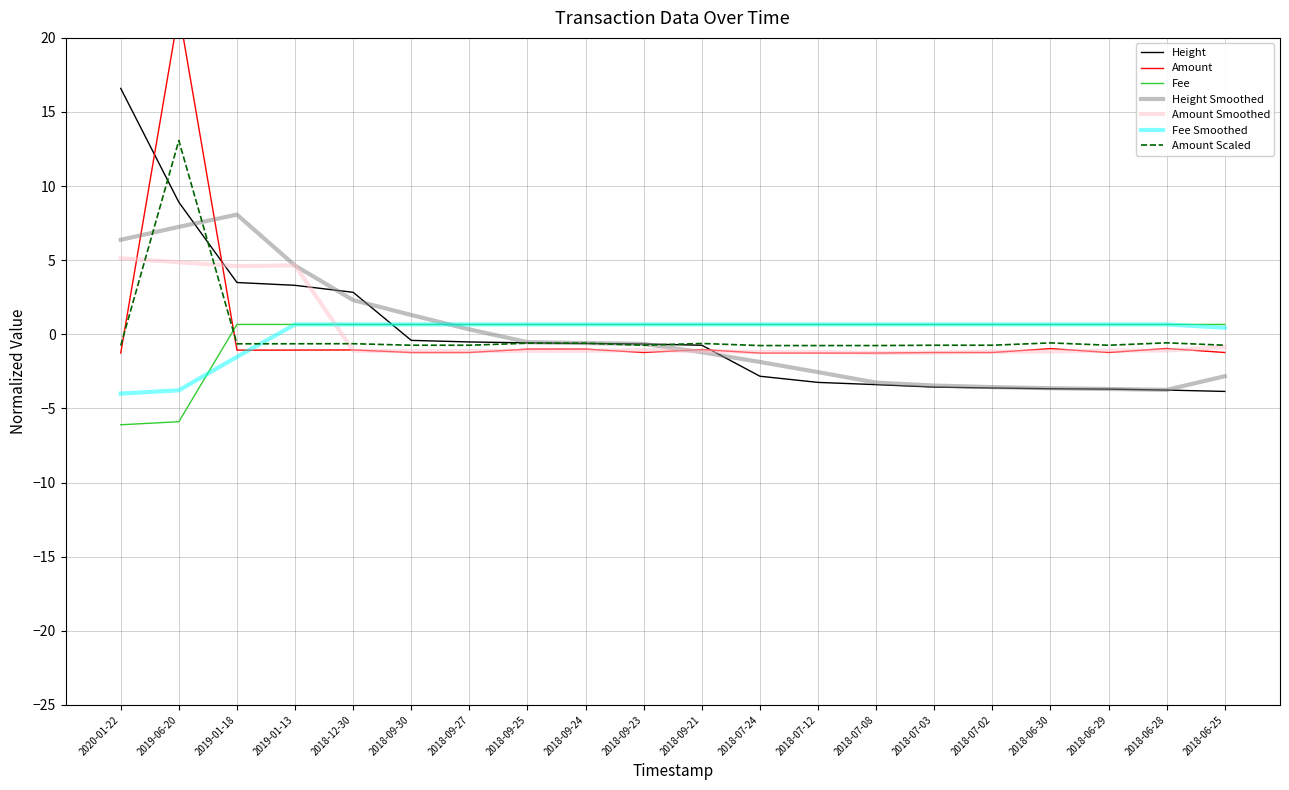

What is the sum of the Height values at 2018-07-02 and 2018-09-23?

-4.3